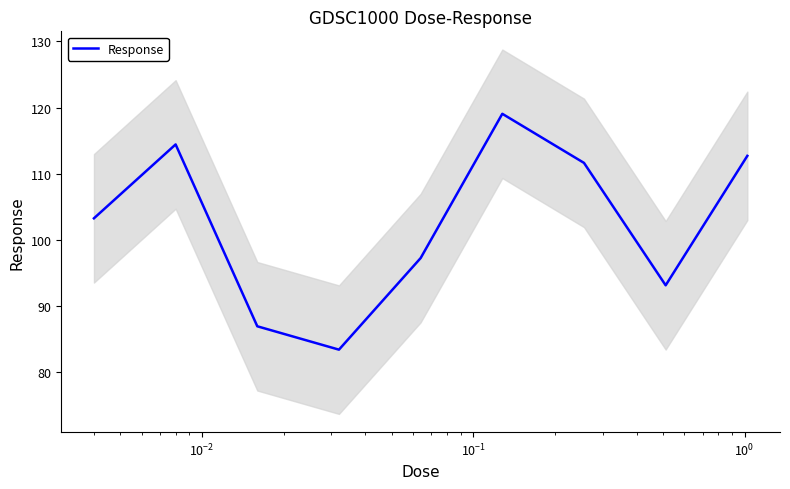

Reading right to left, transcribe all the data shown in this chart.

112.7	93.2	111.7	119.1	97.3	83.4	87.0	114.4	103.3